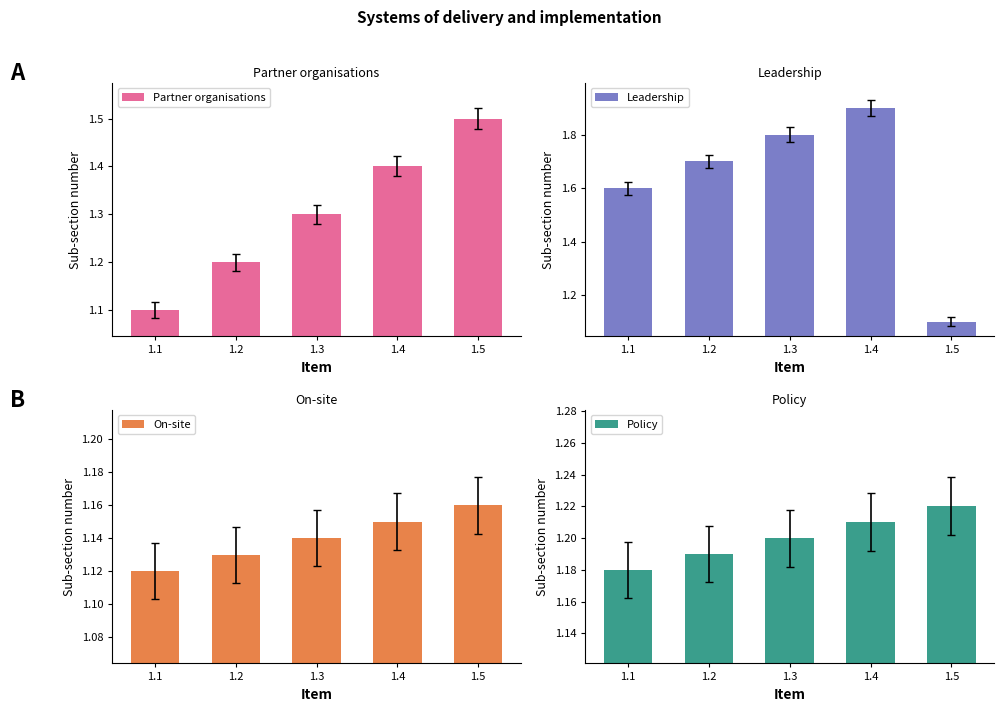

Are the bars grouped side by side (vs. stacked)?

Yes